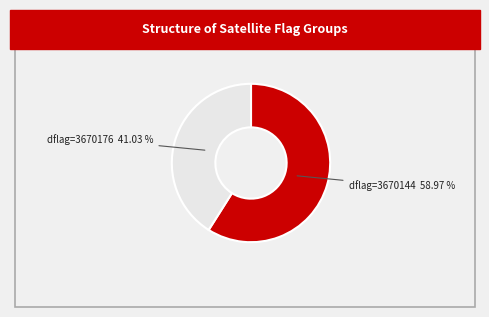

Which category has the biggest portion of the pie?

dflag=3670144